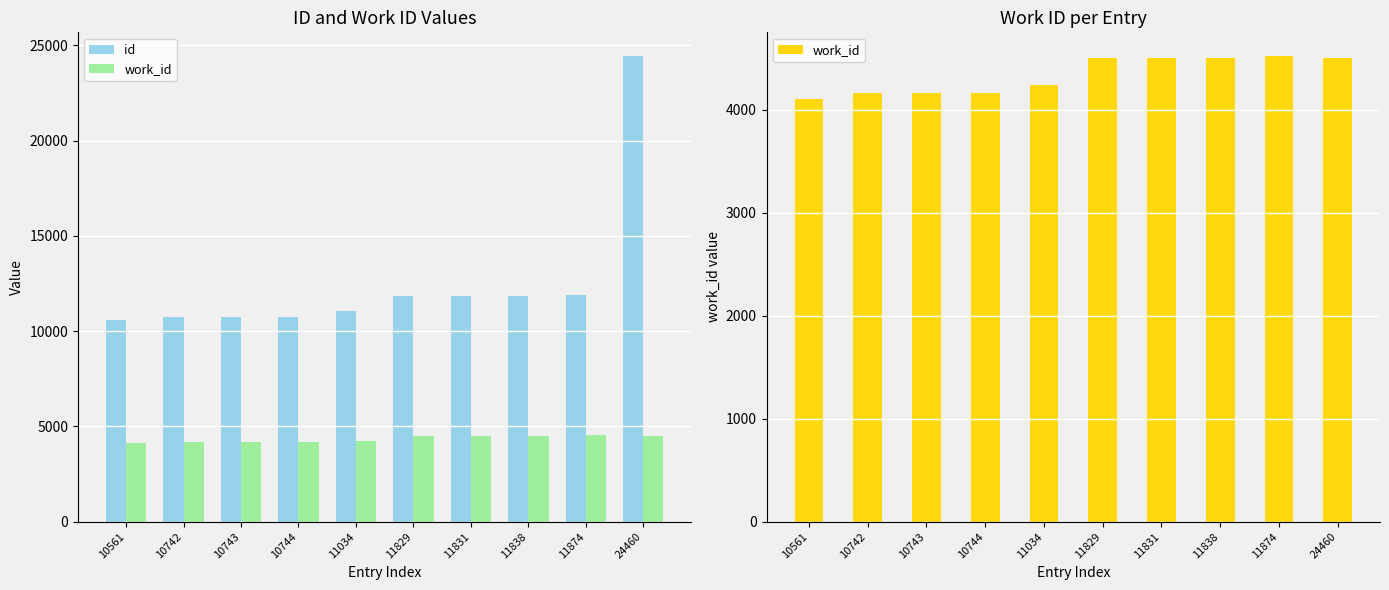

List the series in order of their peak value, lowest first.

work_id, id